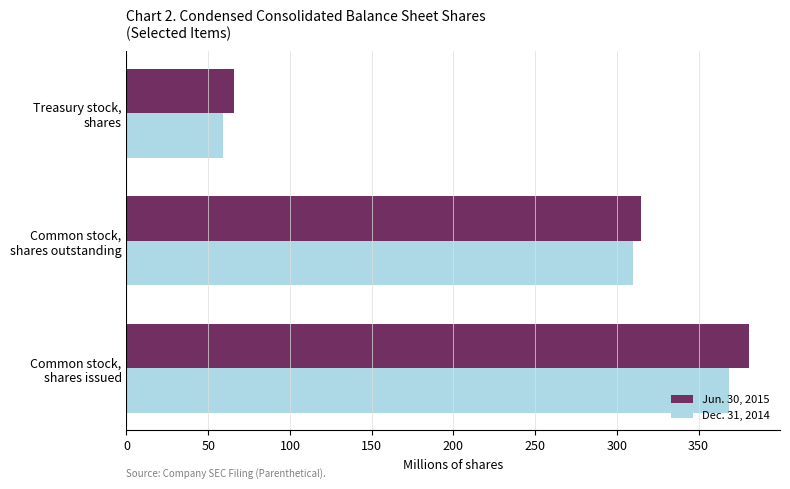

Rank the series by their maximum value, from lowest to highest.

Dec. 31, 2014, Jun. 30, 2015